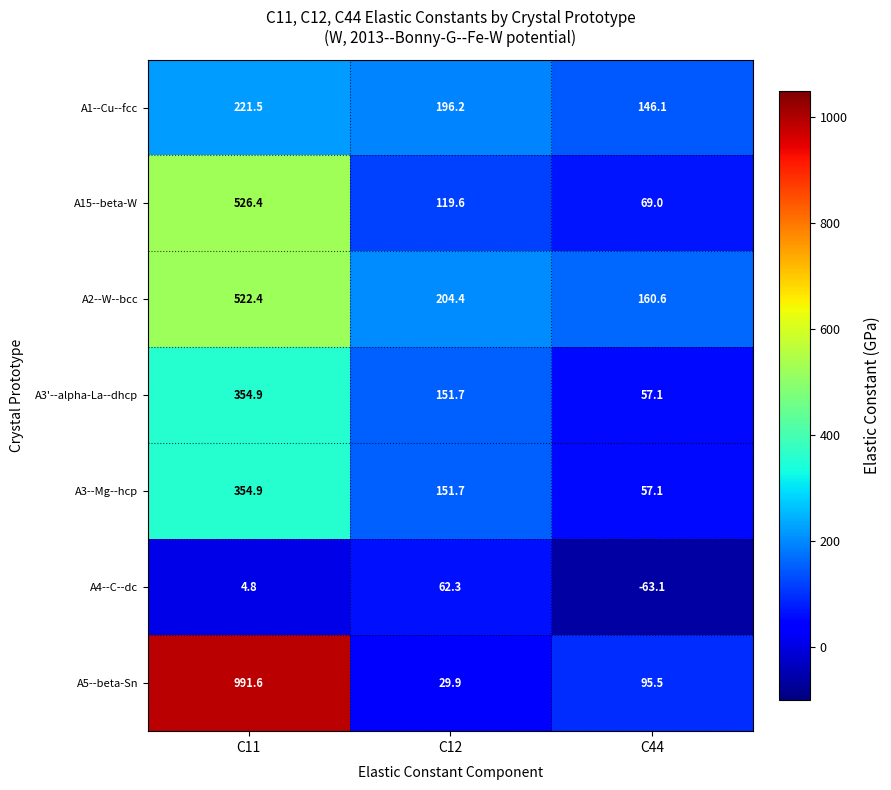

True or false: A3--Mg--hcp has a value of 57.1 at C44.

True